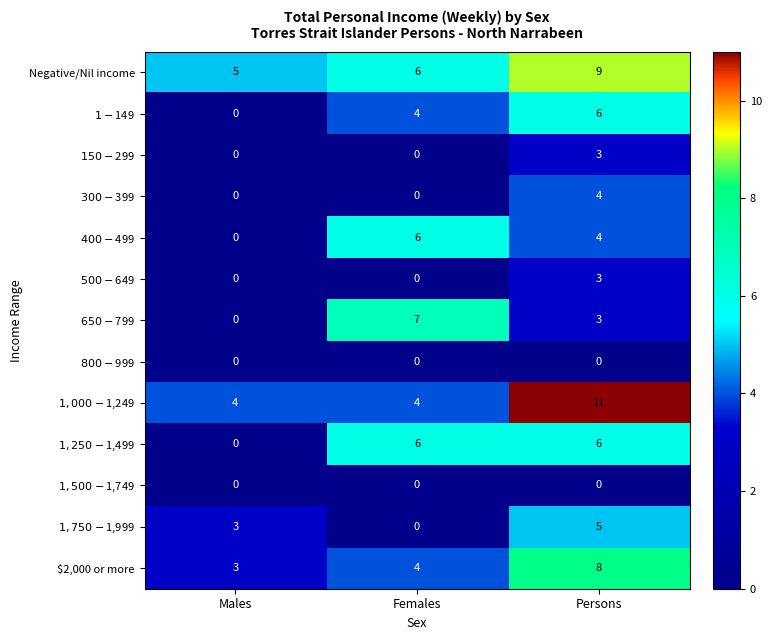

The $2,000 or more series shows 3 at Males. True or false?

True